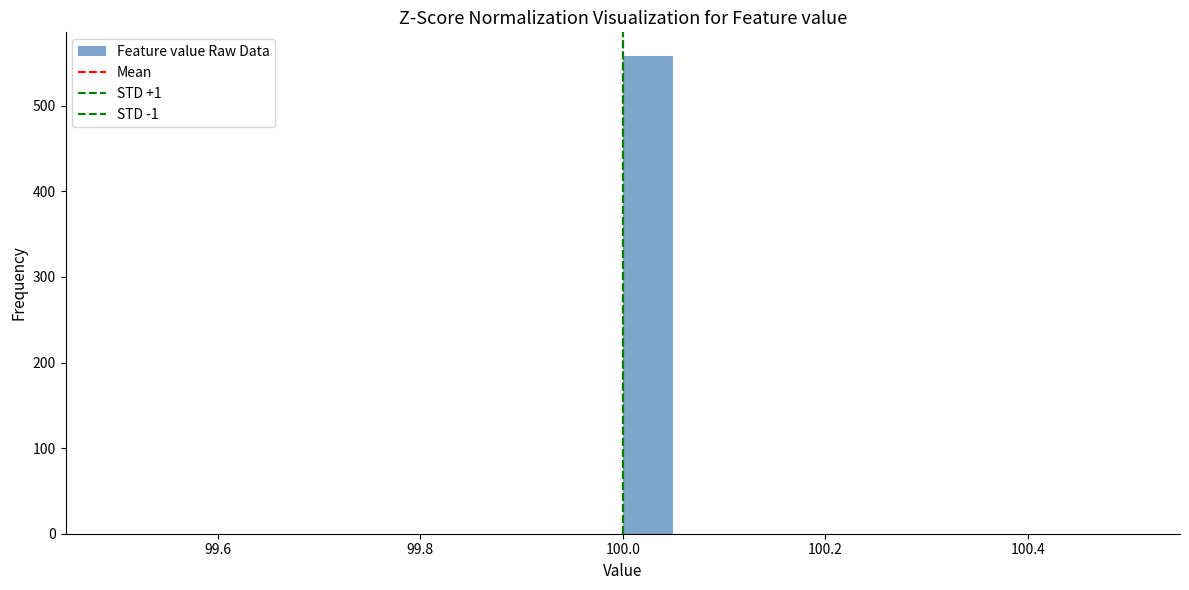

Read against the x-axis, roughly where is the centre of the tallest bar?

100.02